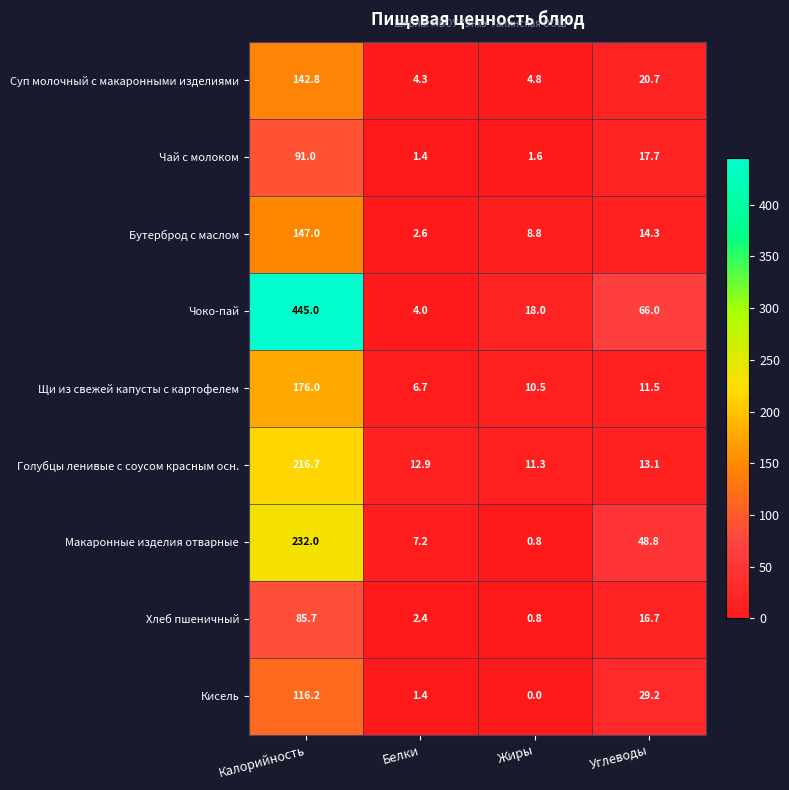

List the labels in order of Бутерброд с маслом value, largest first.

Калорийность, Углеводы, Жиры, Белки